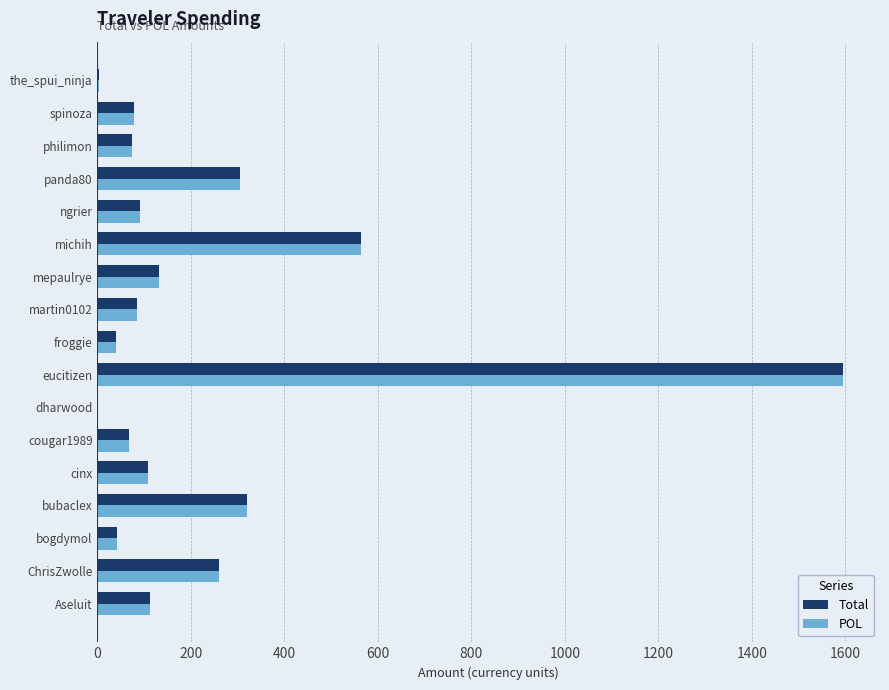

At which category does the chart reach its peak across all series?

eucitizen